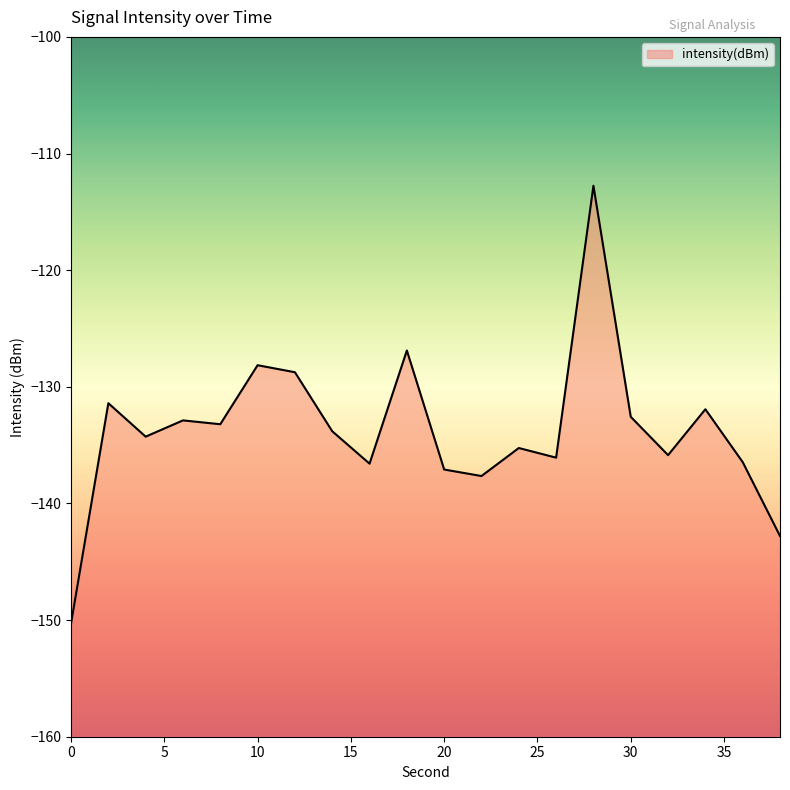

How many values exceed -133?

8